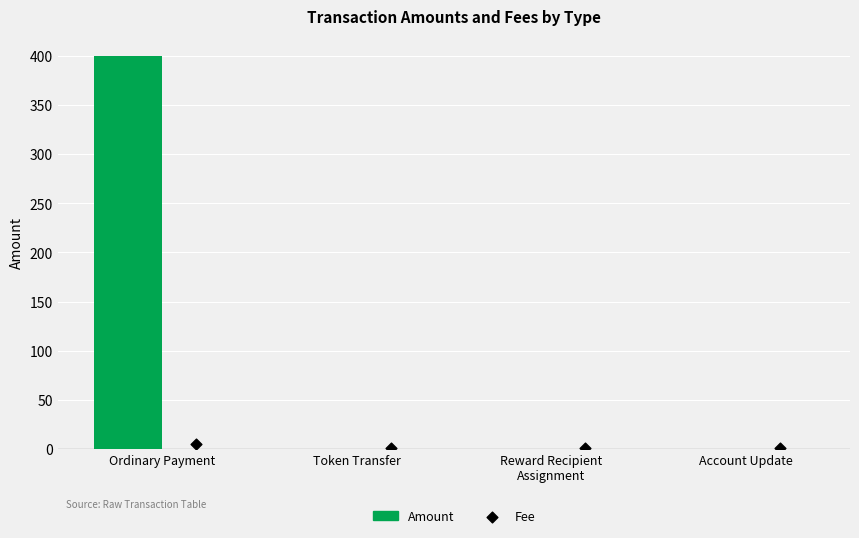

What is the change in value from Ordinary Payment to Account Update?

-400.0